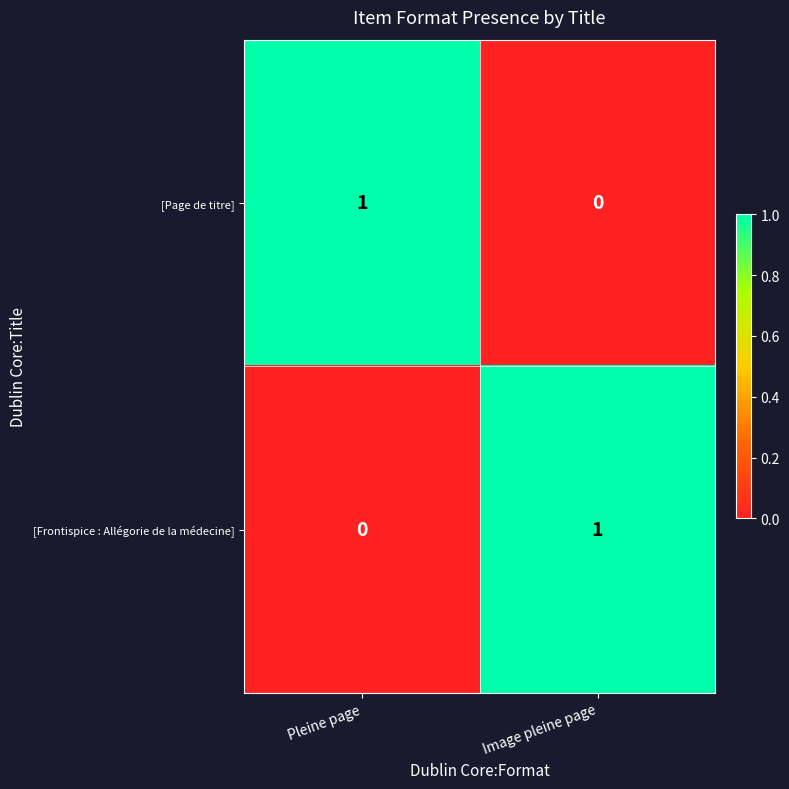

Count the number of data series in this chart.

2